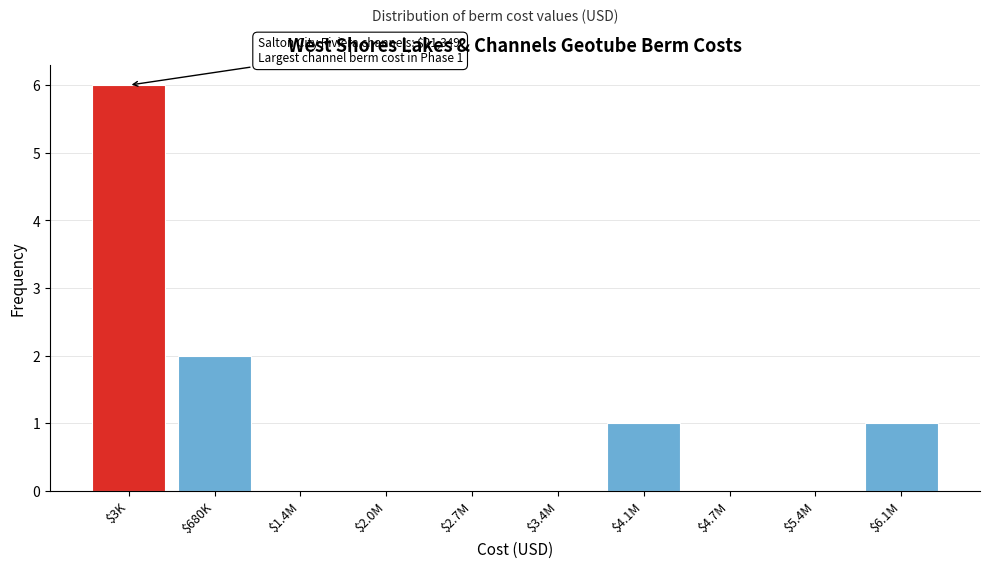

What is the greatest value displayed?

6